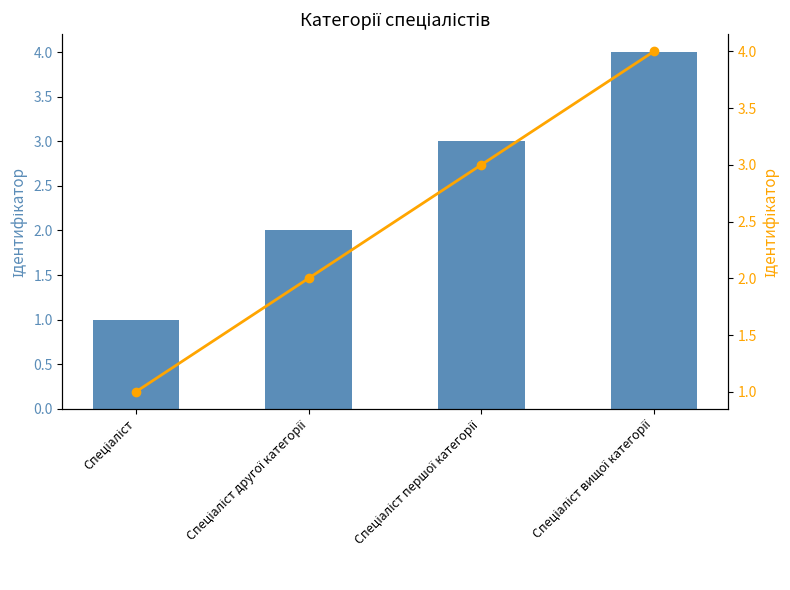

What is the average value of the Ідентифікатор (лінія) series?

2